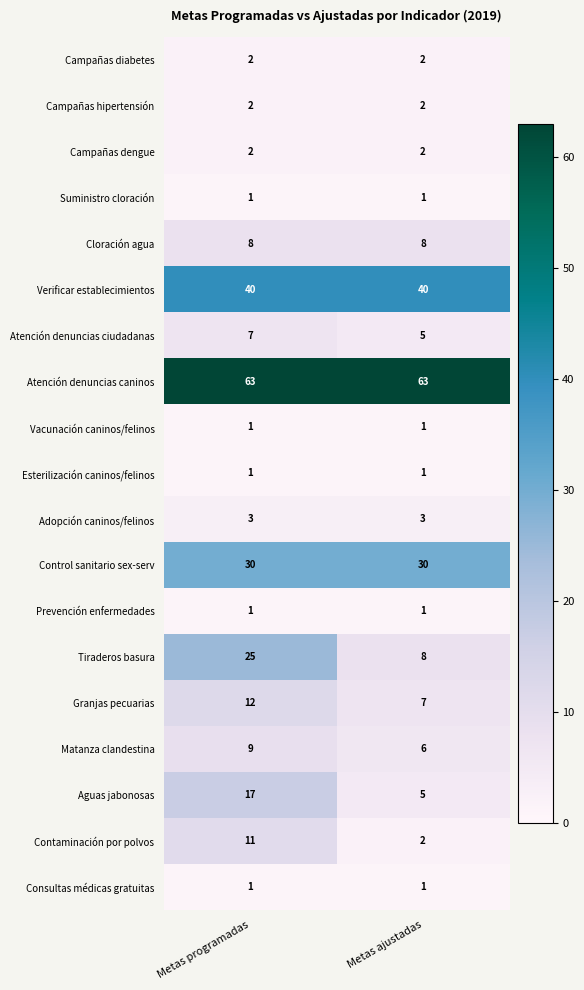

What is the average value of the Atención denuncias caninos series?

63